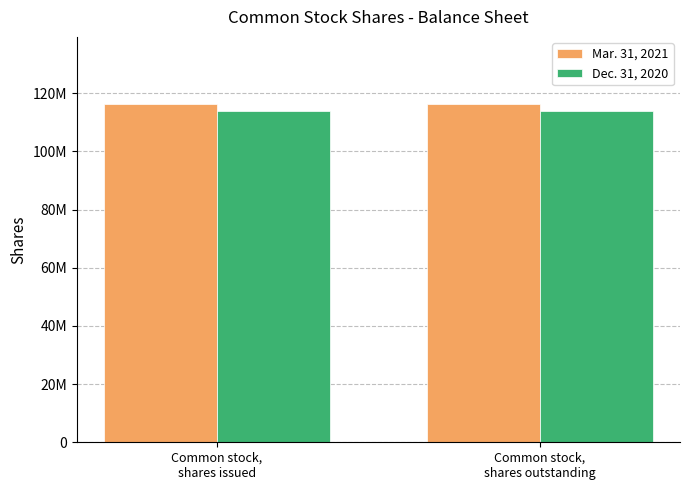

What is the label of the 2nd bar from the left?

Common stock,
shares outstanding